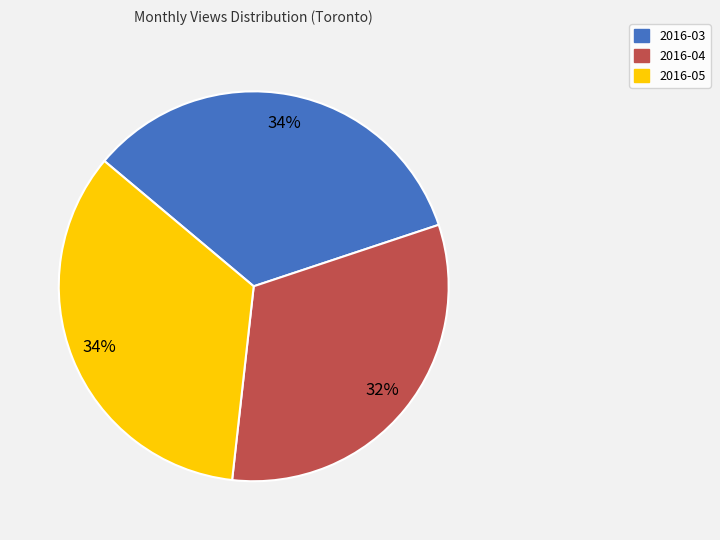

To the nearest percent, what is the difference between the largest and smallest slice percentages?

2%